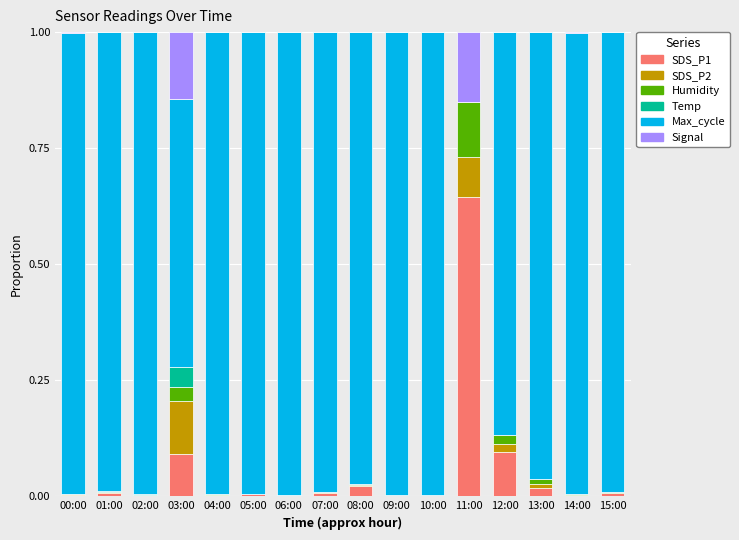

Does the chart contain stacked bars?

Yes